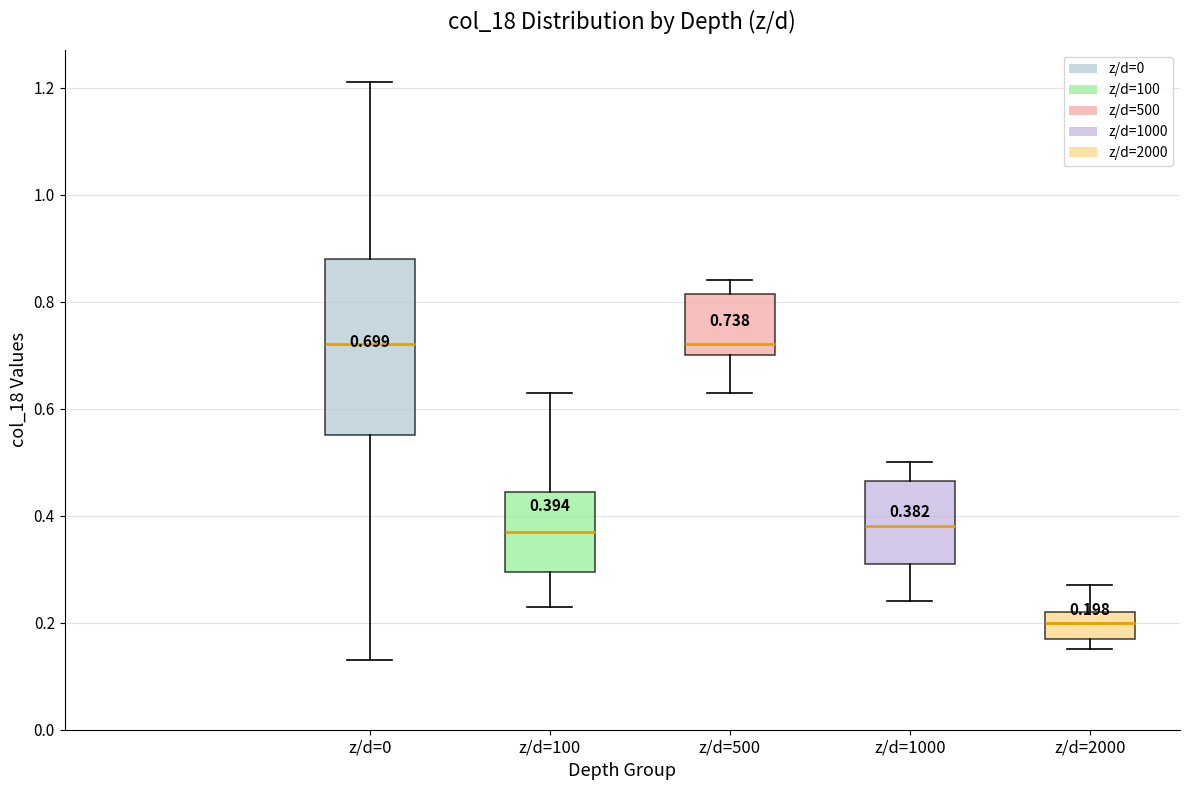

Which box has the lowest median line?

z/d=2000